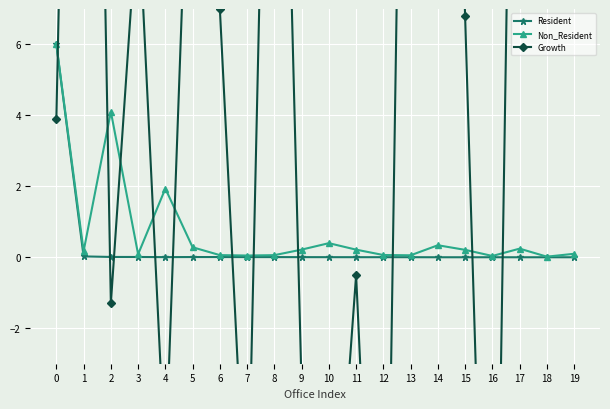

At which label does Growth first exceed 7?

1